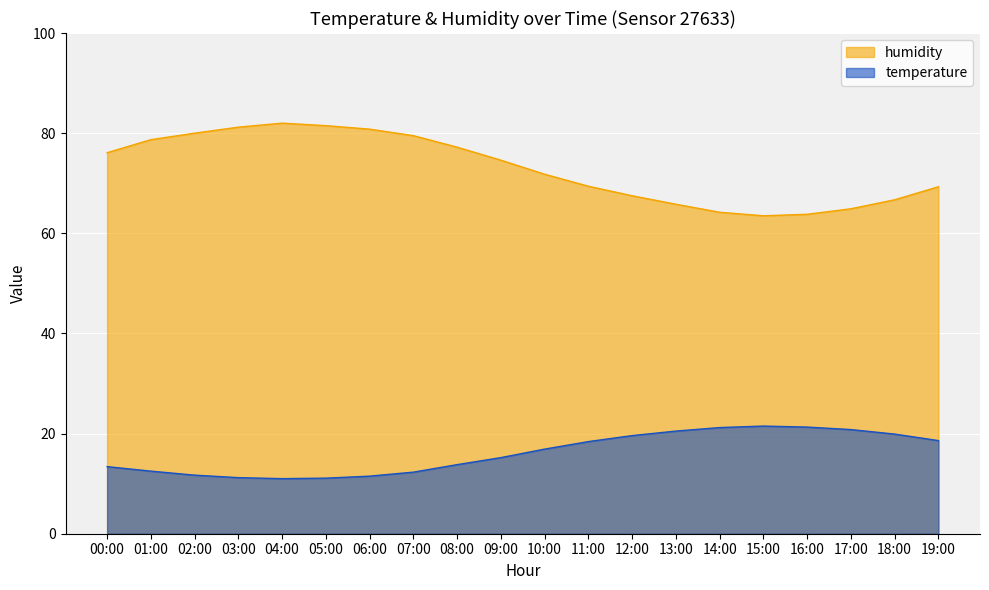

What is the smallest value displayed?

11.0